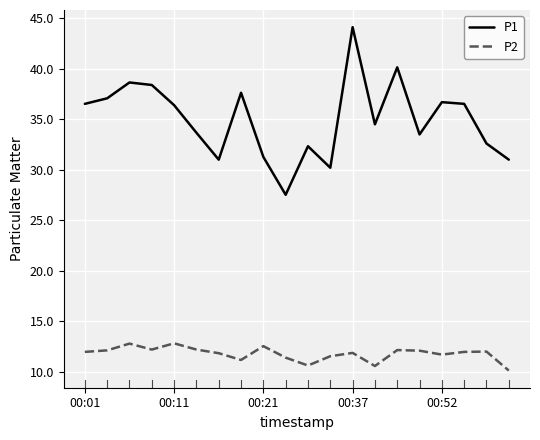

Which series has the largest total across all categories?

P1